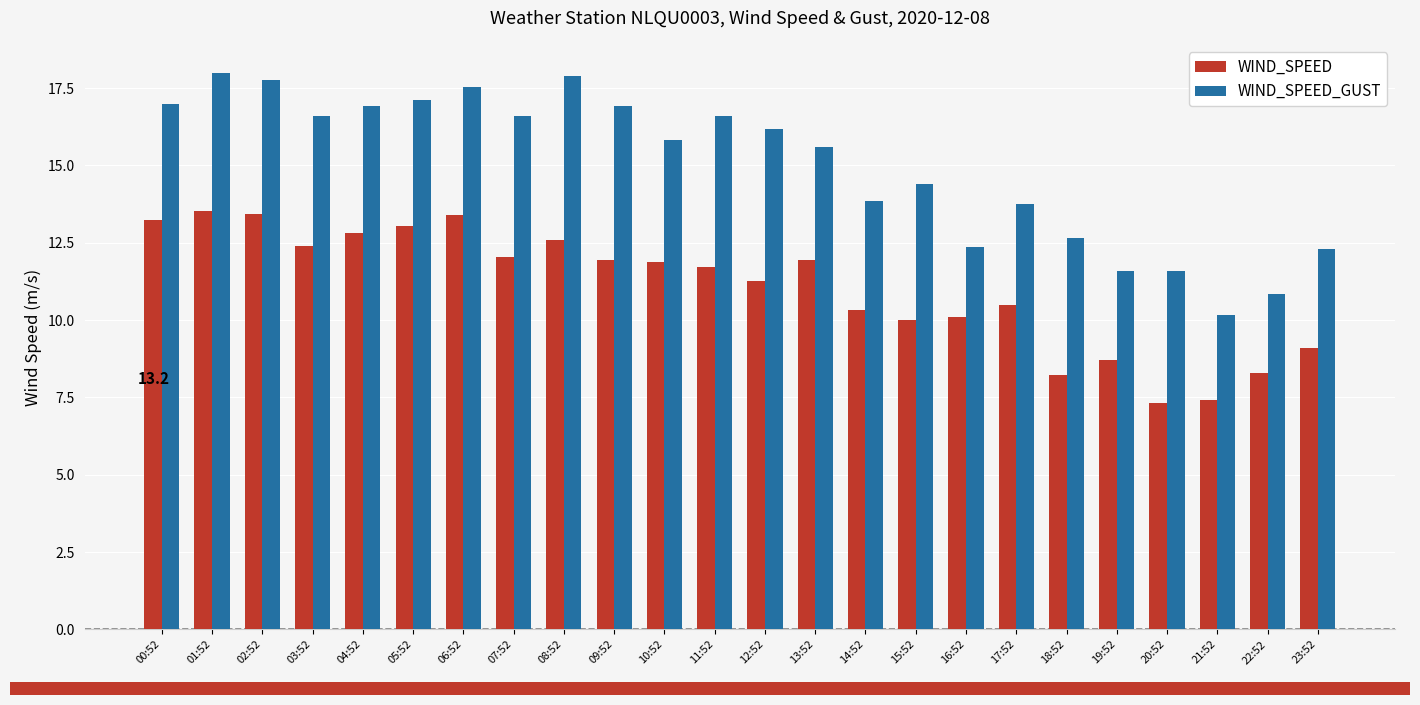

What are all the series names shown in the legend?

WIND_SPEED, WIND_SPEED_GUST